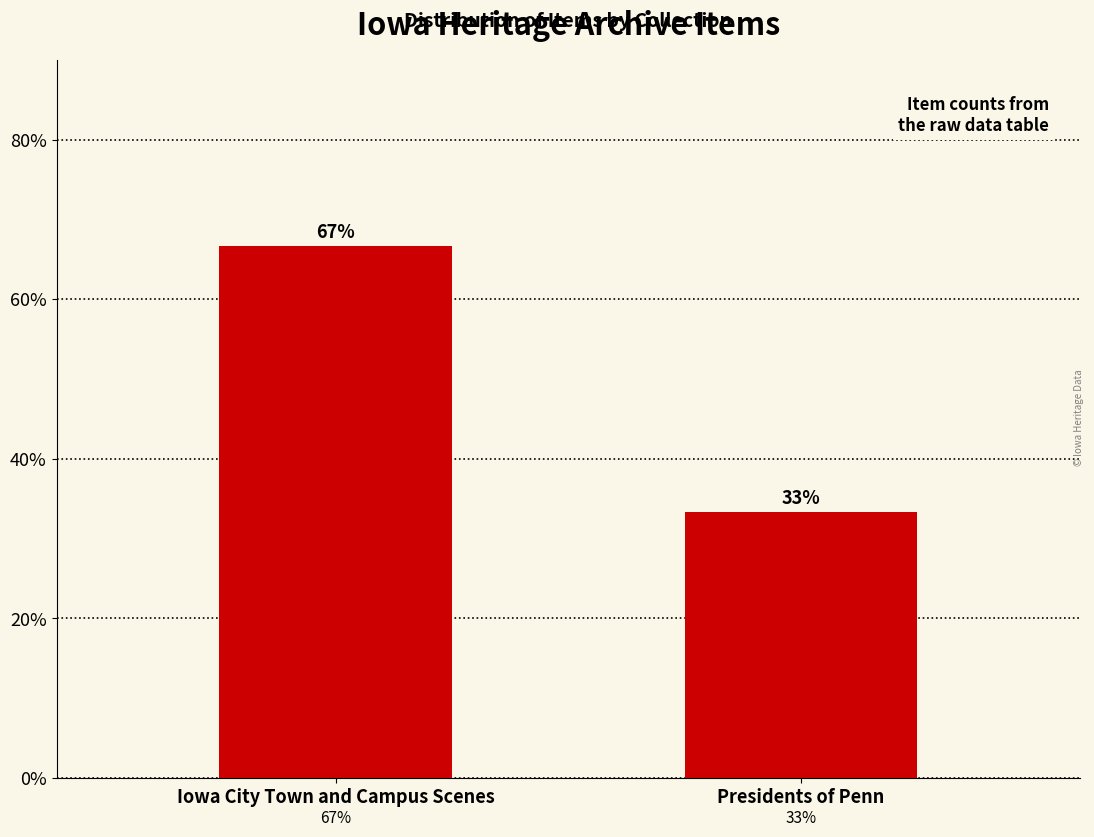

Rank the categories by value from highest to lowest.

Iowa City Town and Campus Scenes, Presidents of Penn